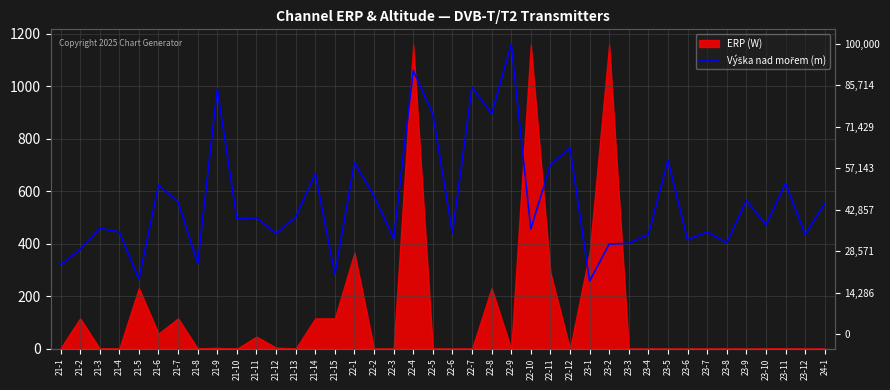

What is the change in value from 21-13 to 23-11?

+128